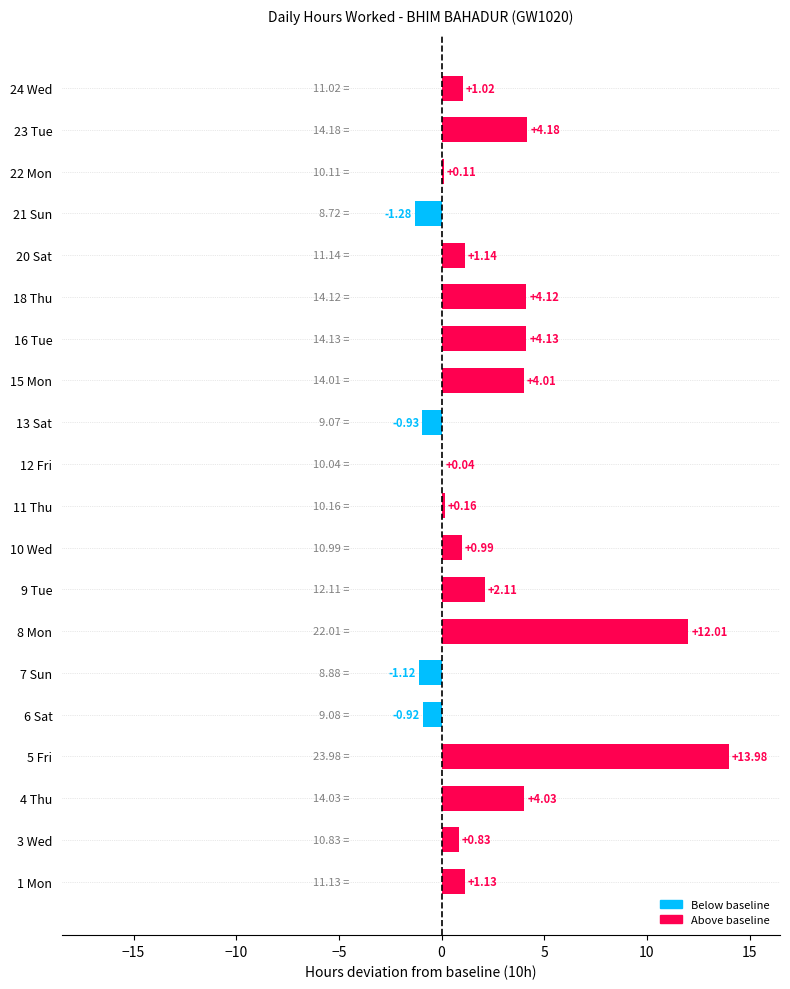

What is the sum of all values?

49.7